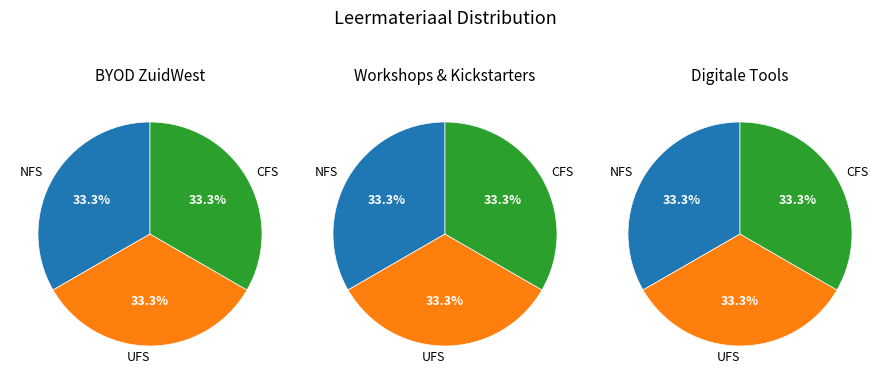

The Office 365 slice represents 2% of the pie. True or false?

False